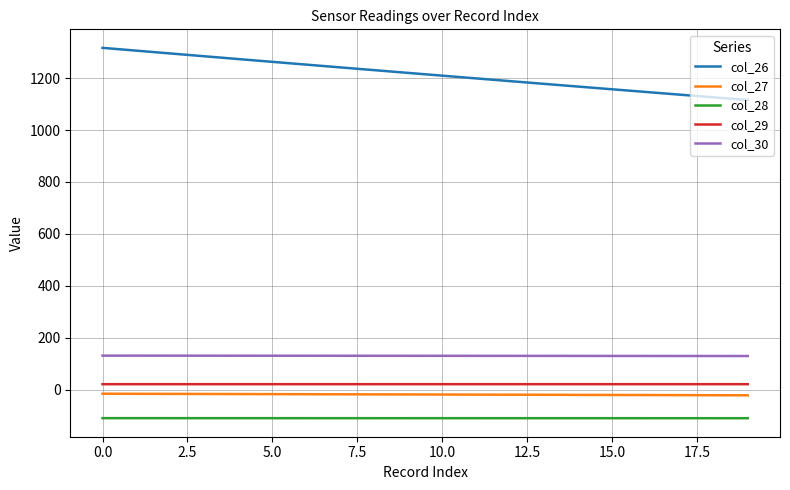

True or false: col_30 and col_26 cross at least once.

False